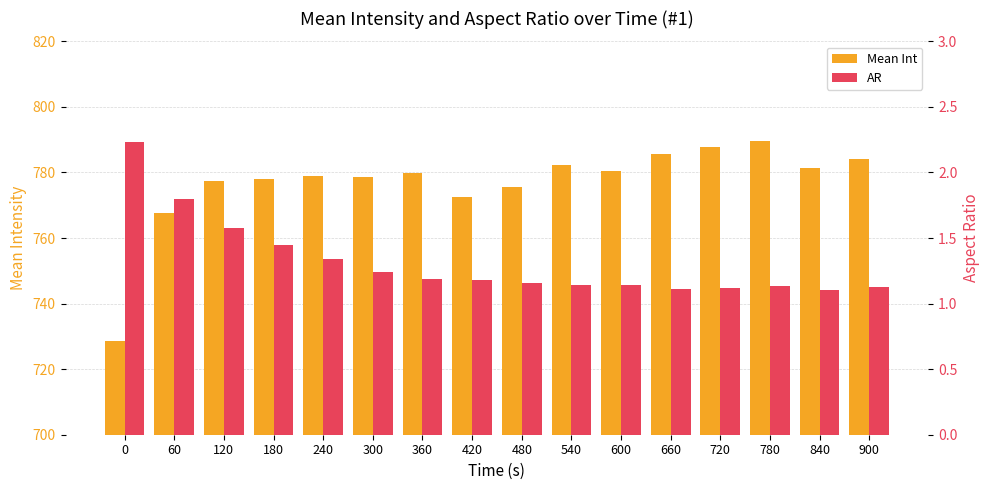

Read the Mean Int value at 60.

767.6